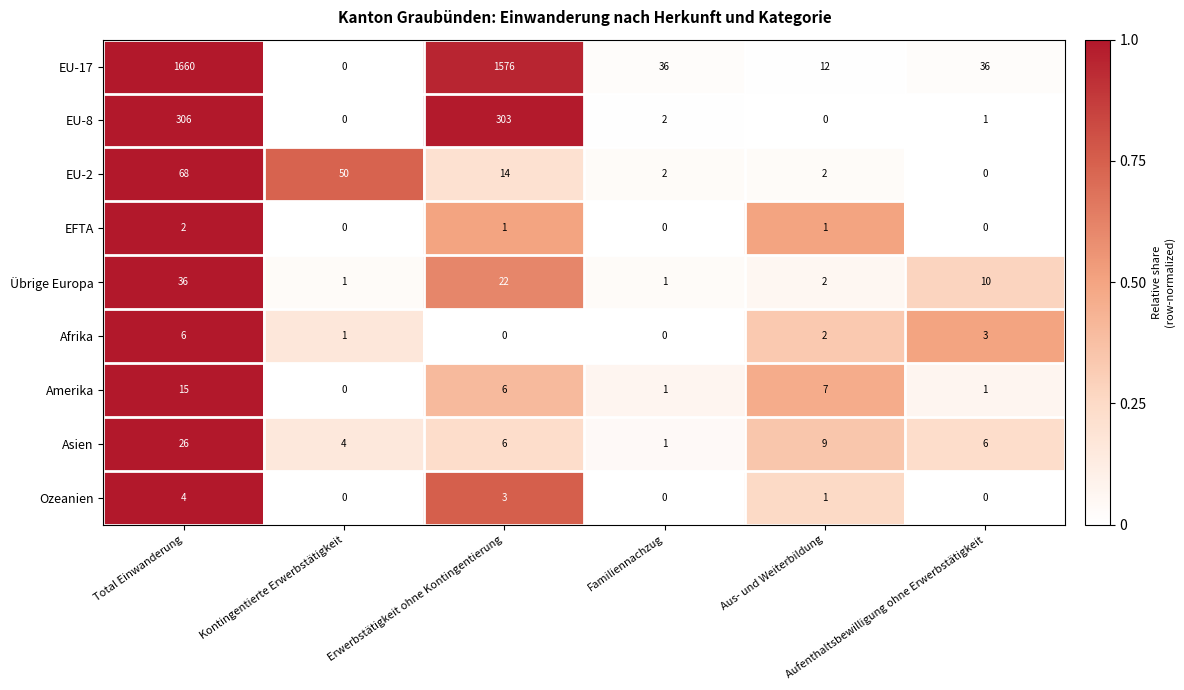

What is the greatest value displayed?

1660